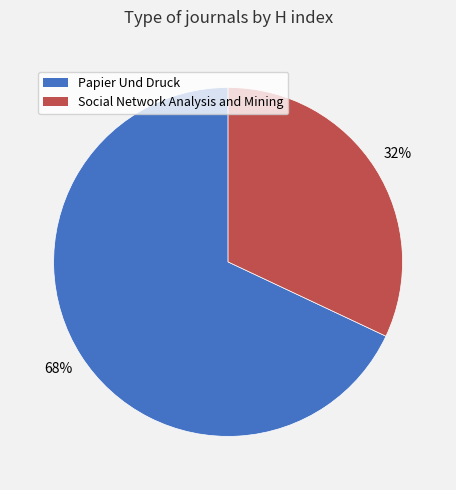

Rank the categories by value from highest to lowest.

Papier Und Druck, Social Network Analysis and Mining